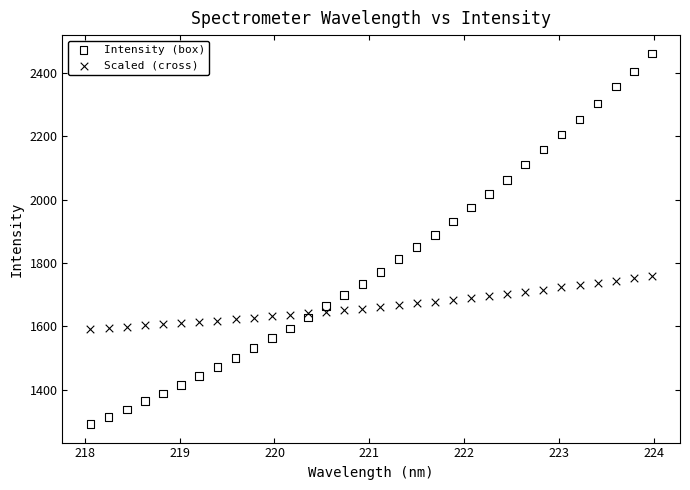

What is the X range (max minus min) for the scatter plot?

5.9